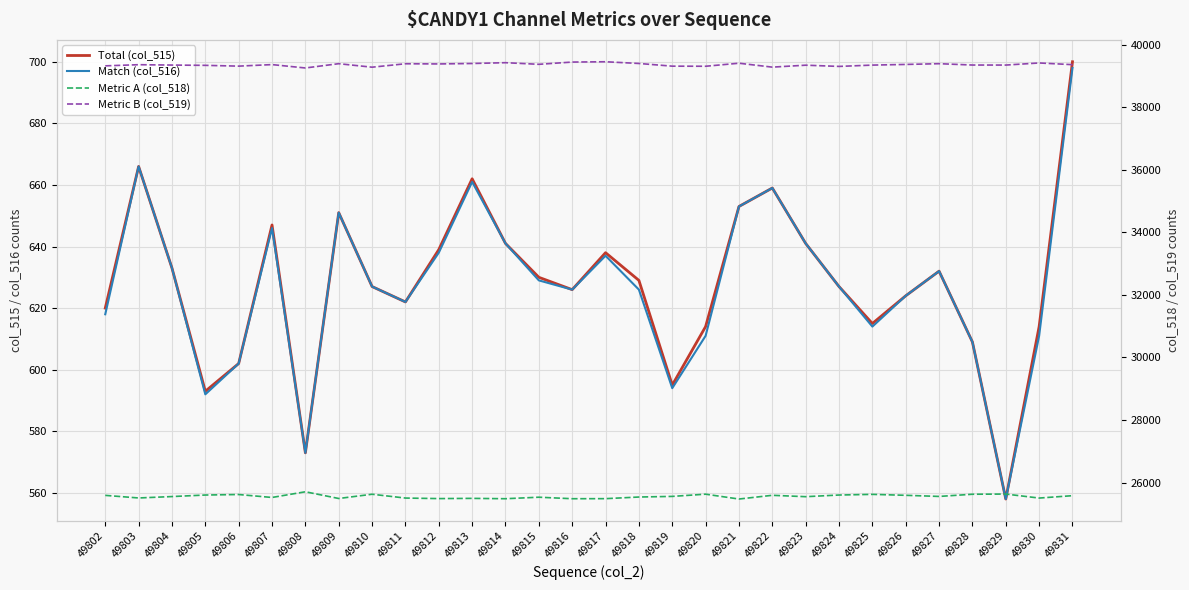

Reading left to right, transcribe all the data shown in this chart.

Total (col_515): 49802=620	49803=666	49804=633	49805=593	49806=602	49807=647	49808=573	49809=651	49810=627	49811=622	49812=639	49813=662	49814=641	49815=630	49816=626	49817=638	49818=629	49819=595	49820=614	49821=653	49822=659	49823=641	49824=627	49825=615	49826=624	49827=632	49828=609	49829=558	49830=614	49831=700
Match (col_516): 49802=618	49803=666	49804=633	49805=592	49806=602	49807=646	49808=573	49809=651	49810=627	49811=622	49812=638	49813=661	49814=641	49815=629	49816=626	49817=637	49818=626	49819=594	49820=611	49821=653	49822=659	49823=641	49824=627	49825=614	49826=624	49827=632	49828=609	49829=558	49830=611	49831=698
Metric A (col_518): 49802=25590	49803=25507	49804=25552	49805=25601	49806=25617	49807=25523	49808=25705	49809=25490	49810=25626	49811=25504	49812=25487	49813=25494	49814=25483	49815=25531	49816=25483	49817=25485	49818=25537	49819=25557	49820=25628	49821=25473	49822=25592	49823=25548	49824=25601	49825=25622	49826=25592	49827=25556	49828=25626	49829=25632	49830=25504	49831=25580
Metric B (col_519): 49802=39325	49803=39362	49804=39350	49805=39341	49806=39316	49807=39365	49808=39257	49809=39394	49810=39282	49811=39392	49812=39386	49813=39400	49814=39426	49815=39374	49816=39446	49817=39456	49818=39401	49819=39315	49820=39312	49821=39409	49822=39284	49823=39346	49824=39307	49825=39349	49826=39370	49827=39394	49828=39351	49829=39350	49830=39417	49831=39363